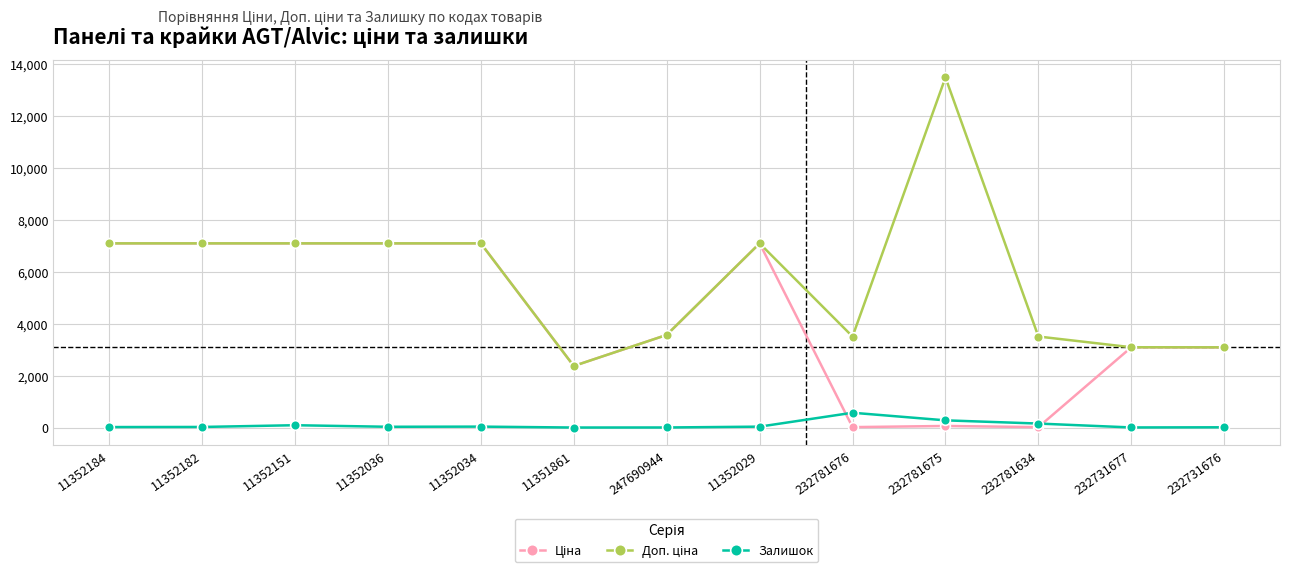

How many values in the Залишок series are below 29?

6